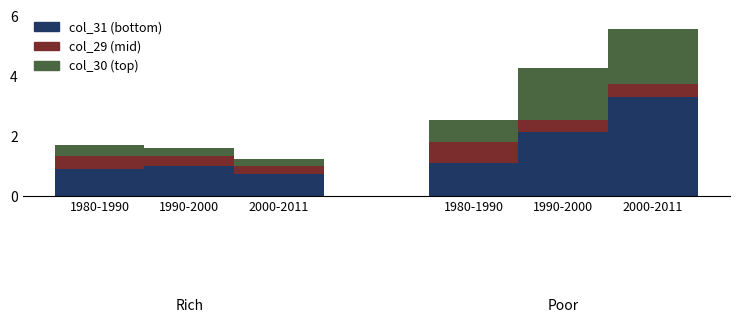

List the series in order of their overall mean, lowest first.

col_29 (mid), col_30 (top), col_31 (bottom)